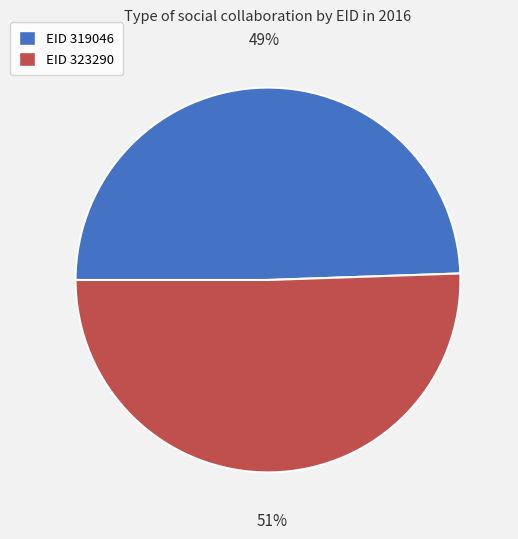

Is there a majority slice in this chart?

Yes